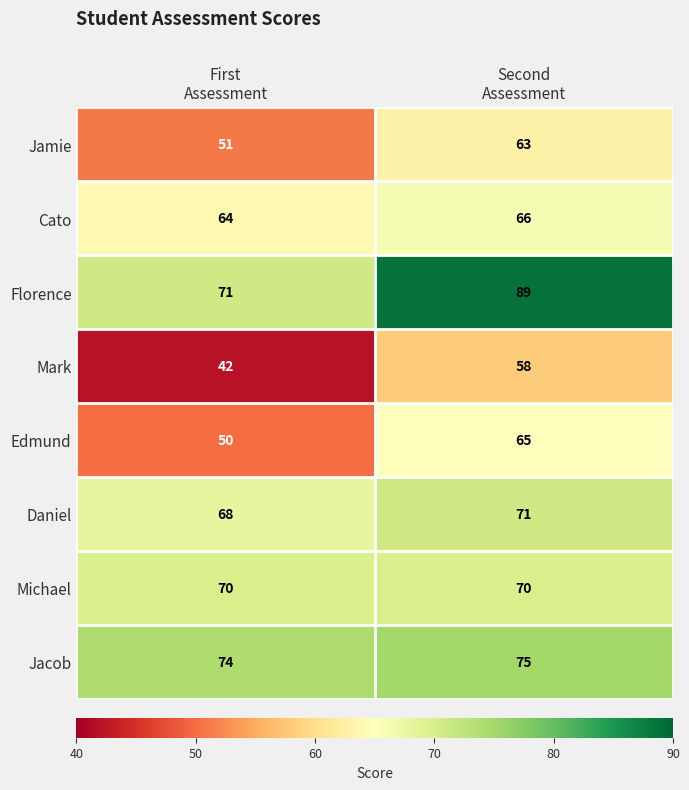

What is the lowest value of the Edmund series?

50